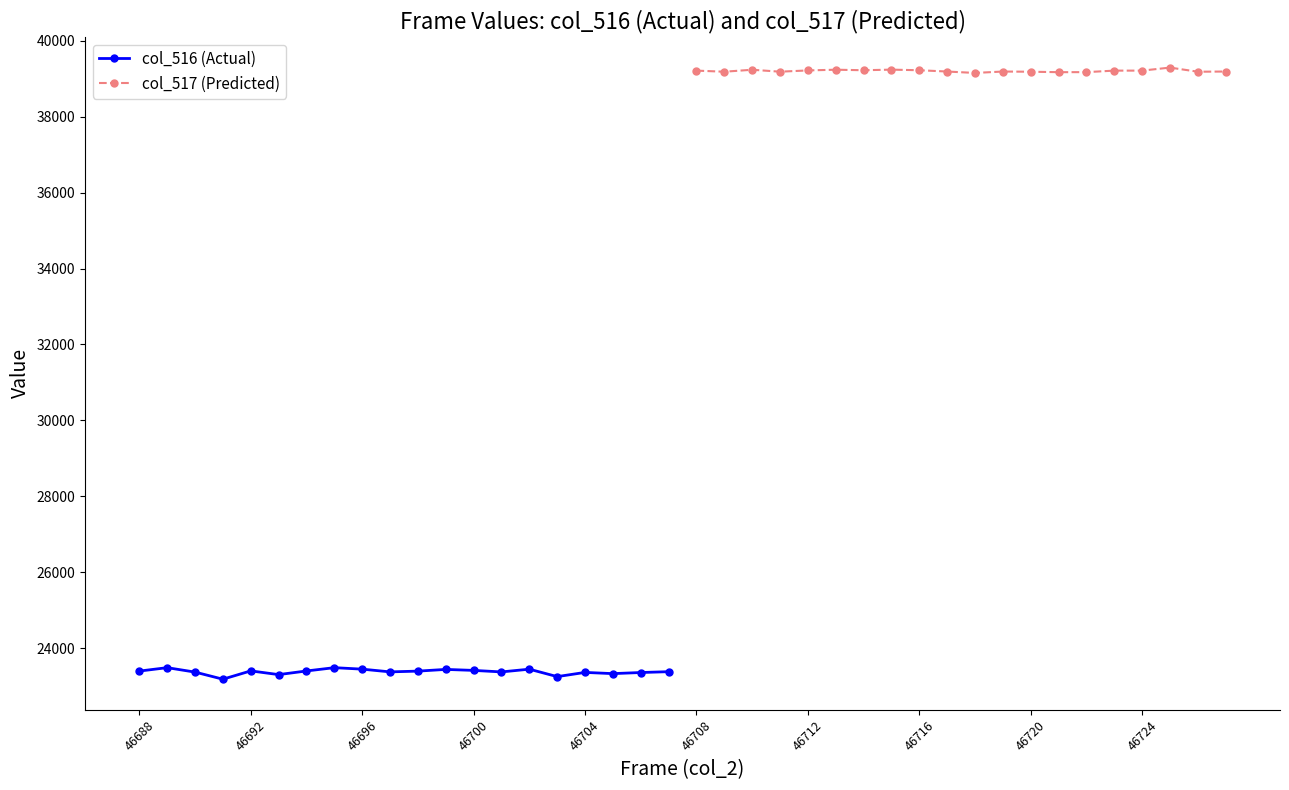

What is the difference between the maximum and second lowest values in the col_516 (Actual) series?

236